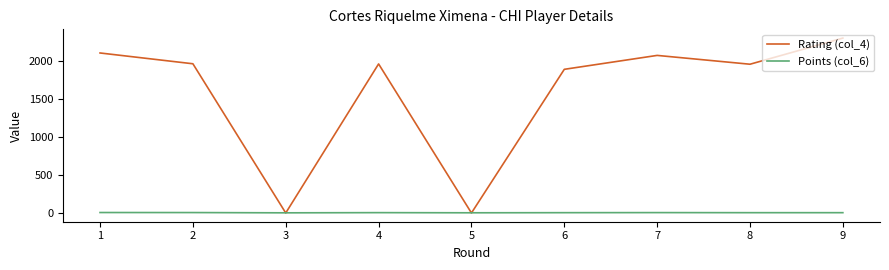

At how many categories does at least one series exceed 688?

7